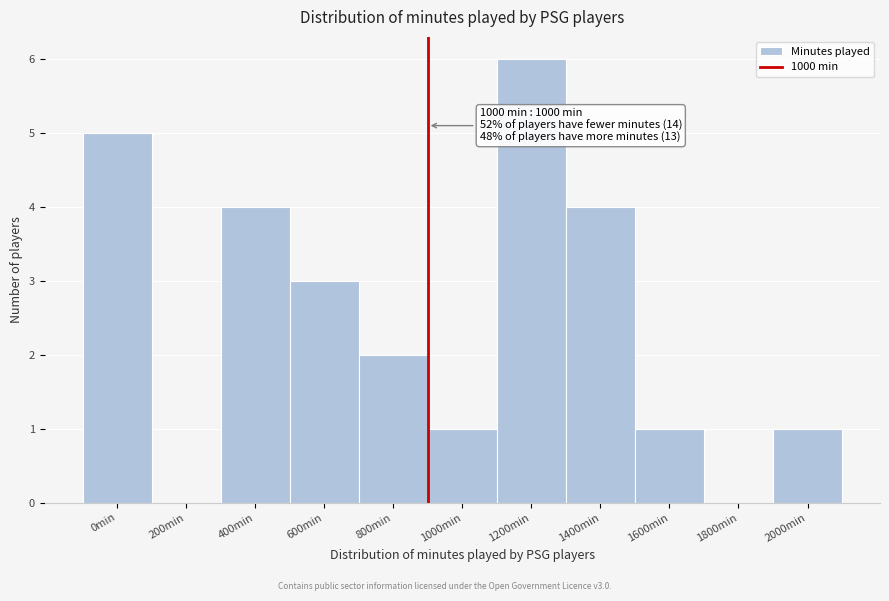

Reading right to left, list all the values displayed in this chart.

2000min=1	1800min=0	1600min=1	1400min=4	1200min=6	1000min=1	800min=2	600min=3	400min=4	200min=0	0min=5